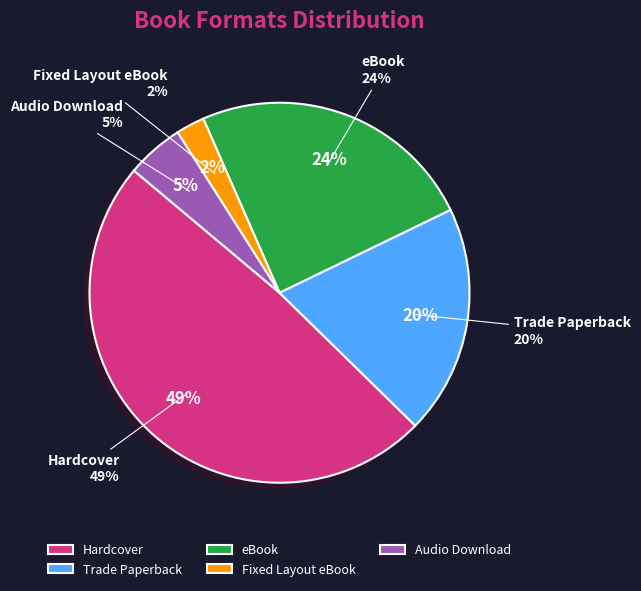

Is there any slice that represents more than half of the pie?

No